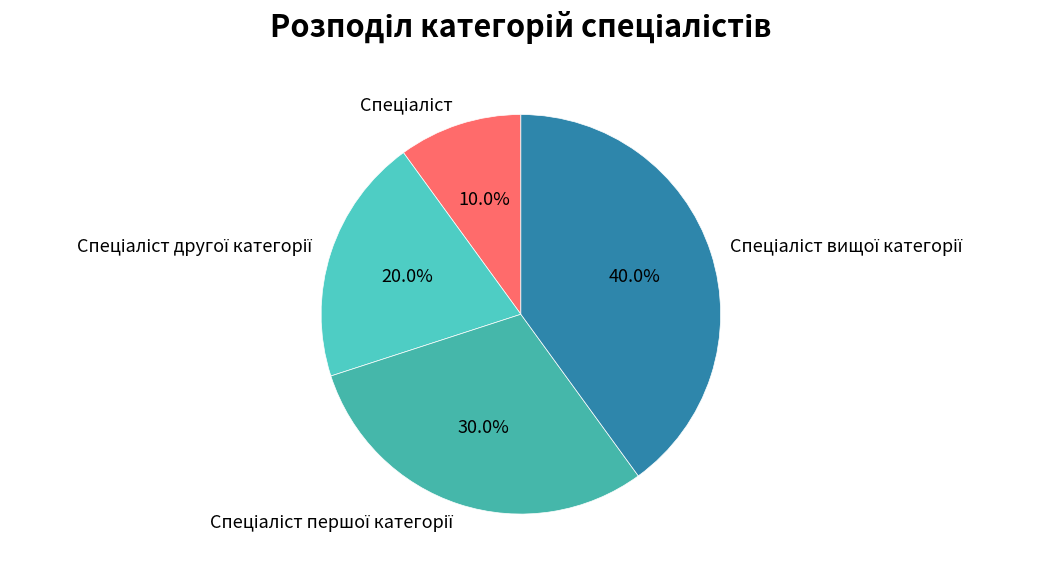

Is there any slice that represents more than half of the pie?

No